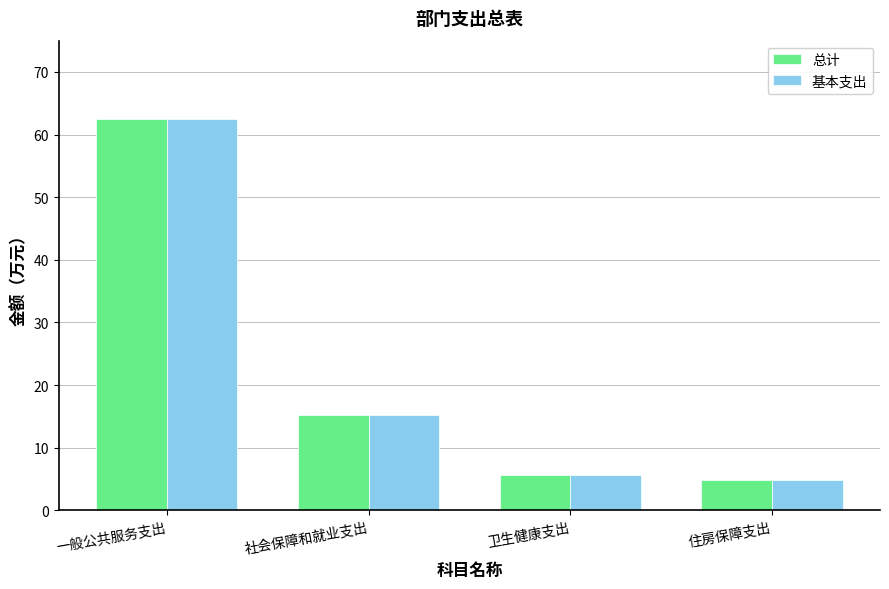

True or false: 总计 has a value of 5.6 at 卫生健康支出.

True